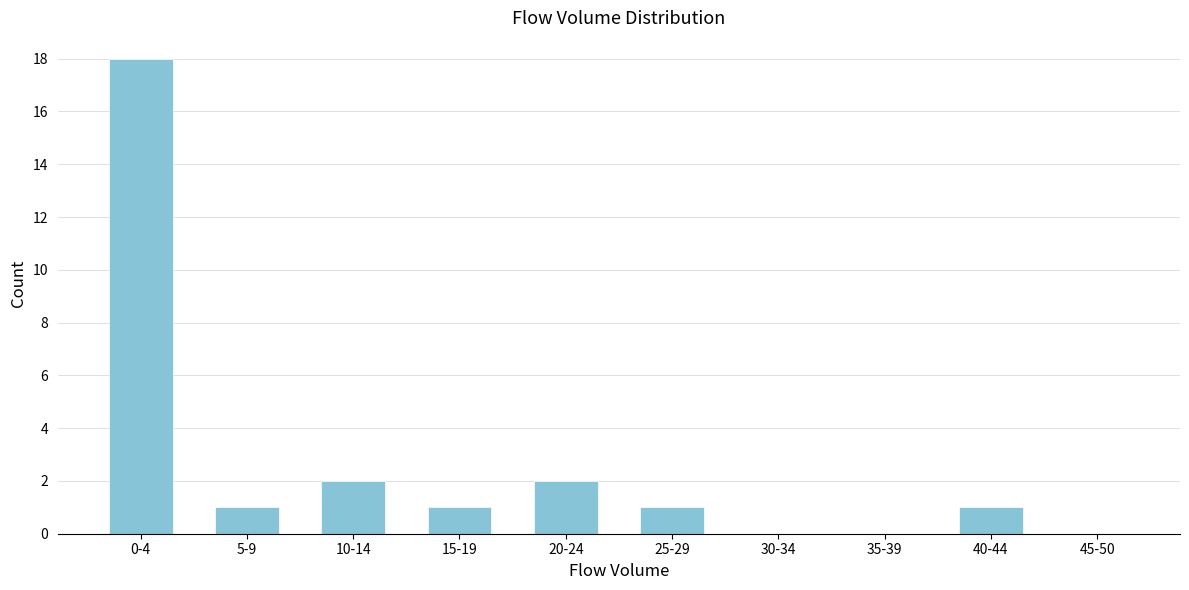

Reading left to right, transcribe all the data shown in this chart.

0-4=18	5-9=1	10-14=2	15-19=1	20-24=2	25-29=1	30-34=0	35-39=0	40-44=1	45-50=0